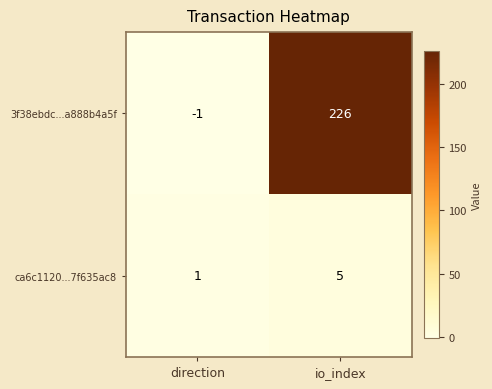

At which label does 3f38ebdc...a888b4a5f reach its peak?

io_index